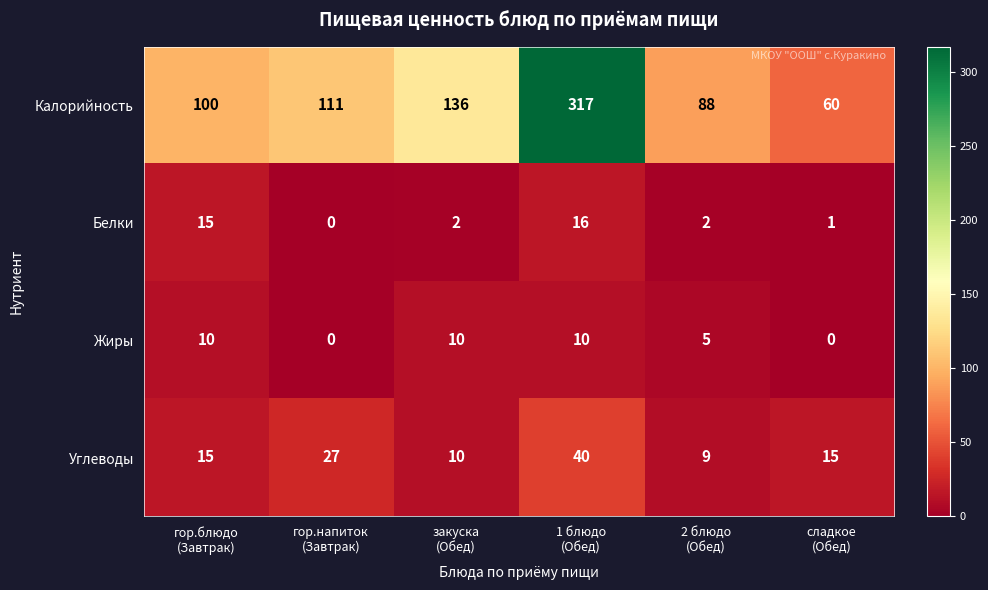

Reading right to left, list all the values displayed in this chart.

Калорийность: 60	88	317	136	111	100
Белки: 1	2	16	2	0	15
Жиры: 0	5	10	10	0	10
Углеводы: 15	9	40	10	27	15